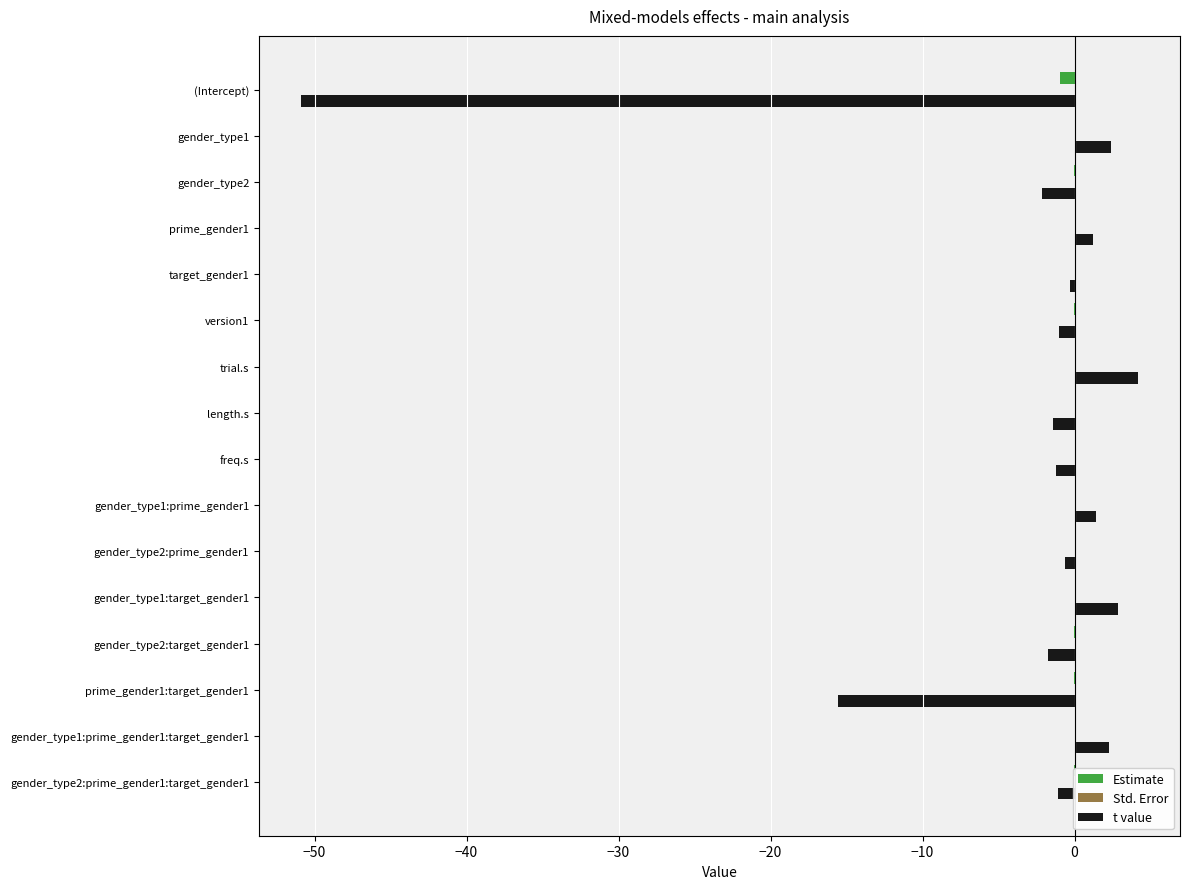

Is the value of Estimate at gender_type1:prime_gender1 greater than the value of t value at gender_type1:target_gender1?

No